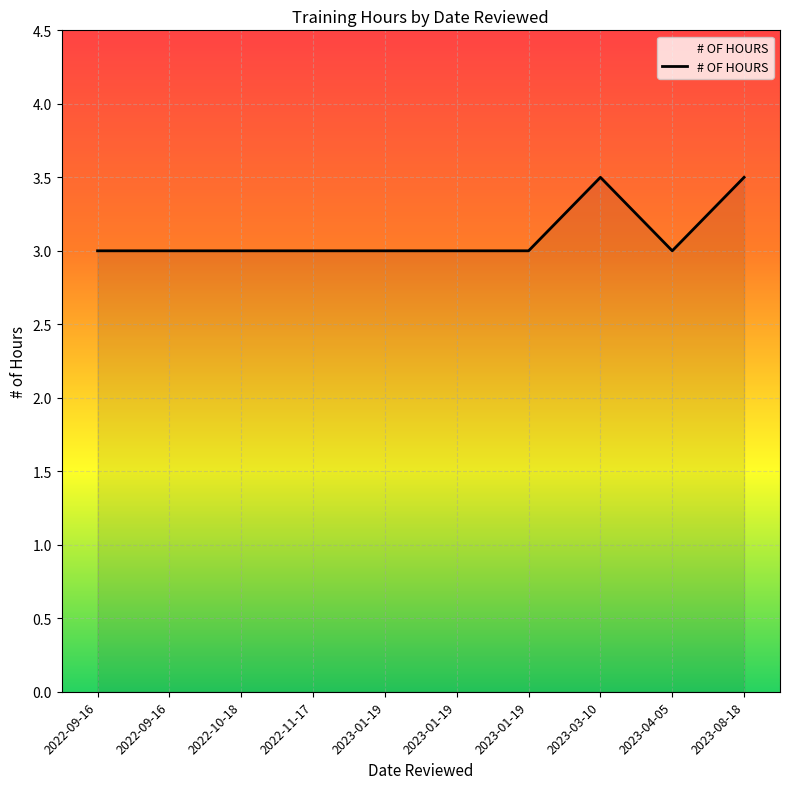

Does the chart have visible grid lines?

Yes